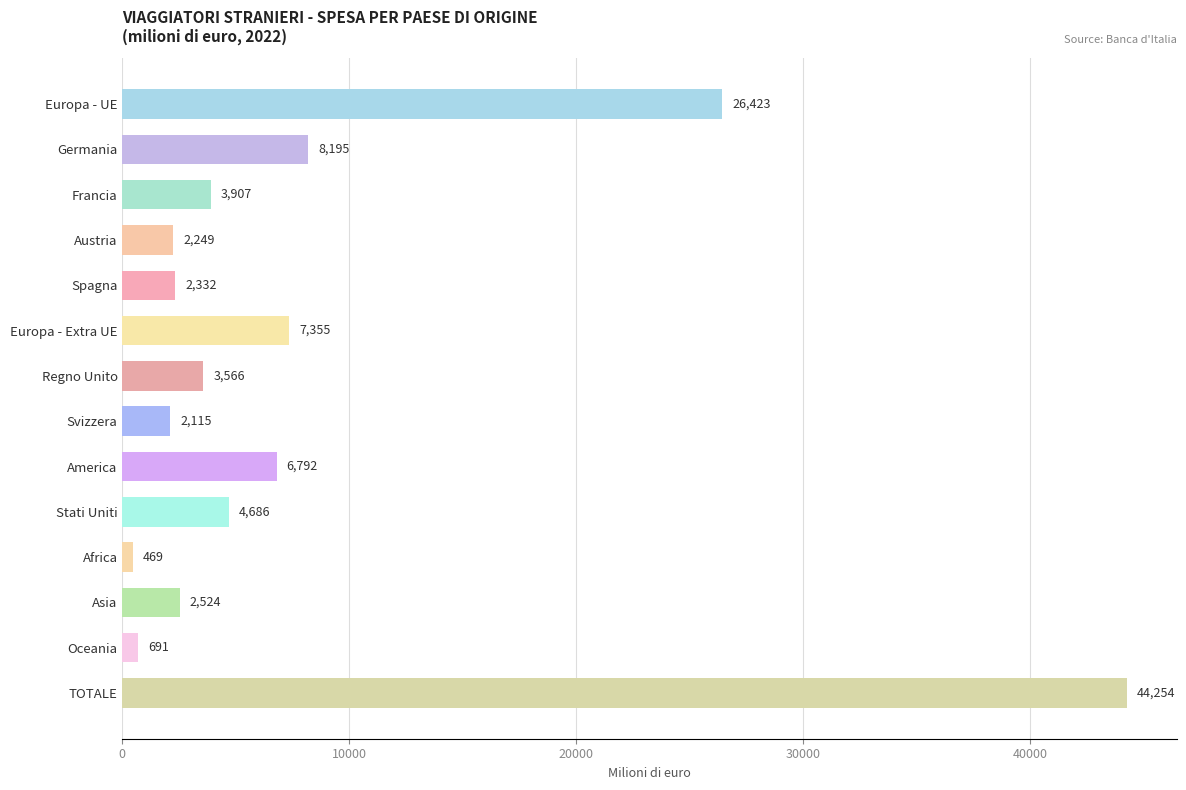

What is the average value?

8254.1